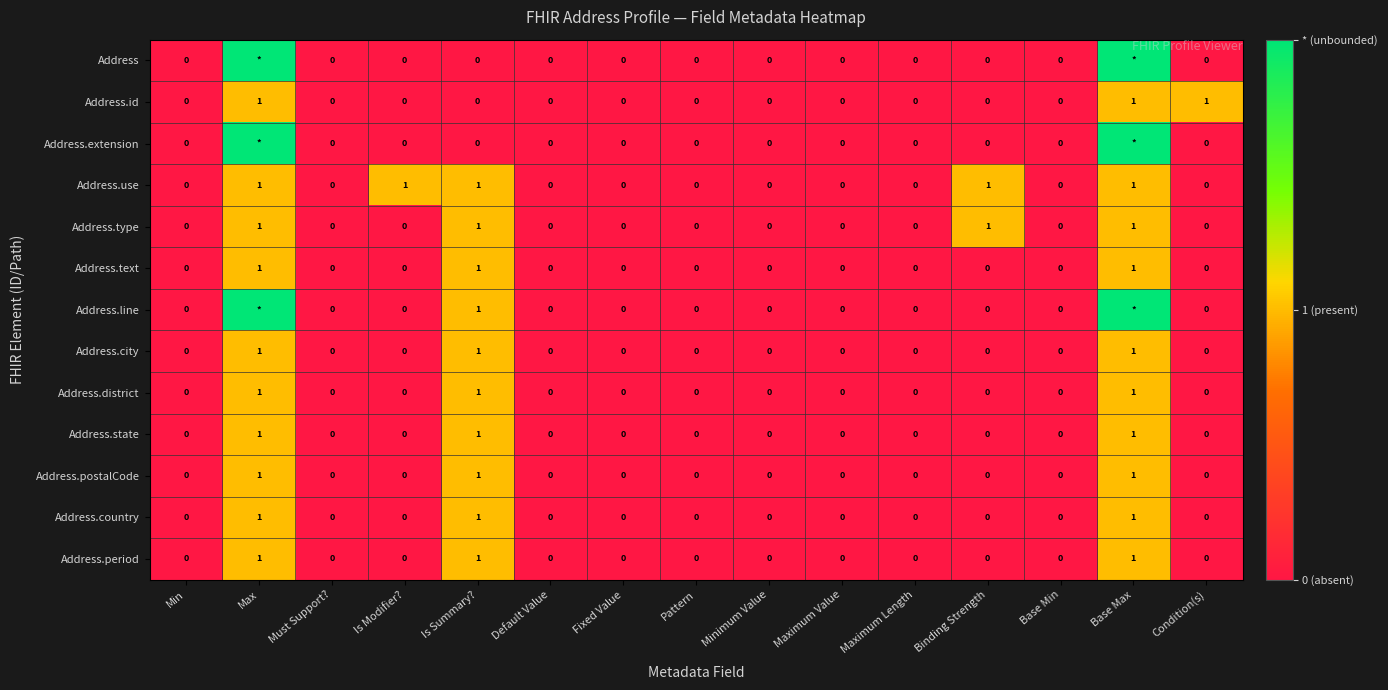

True or false: Address.use has a value of 2 at Binding Strength.

False